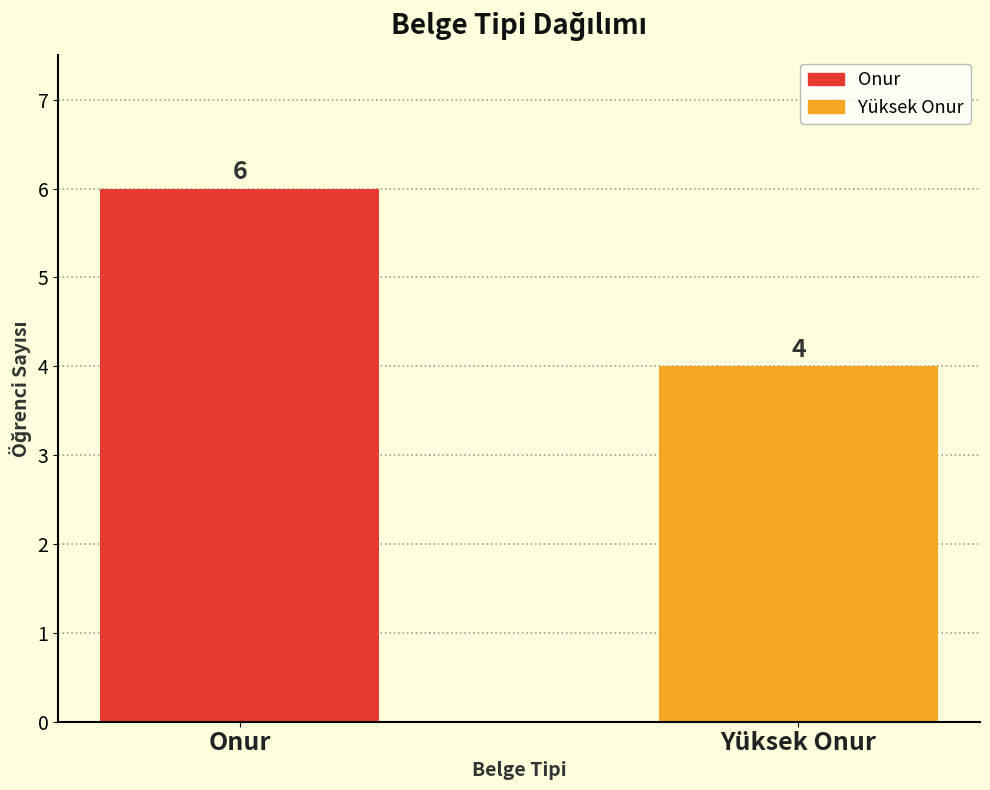

Which has a higher value, Onur or Yüksek Onur?

Onur